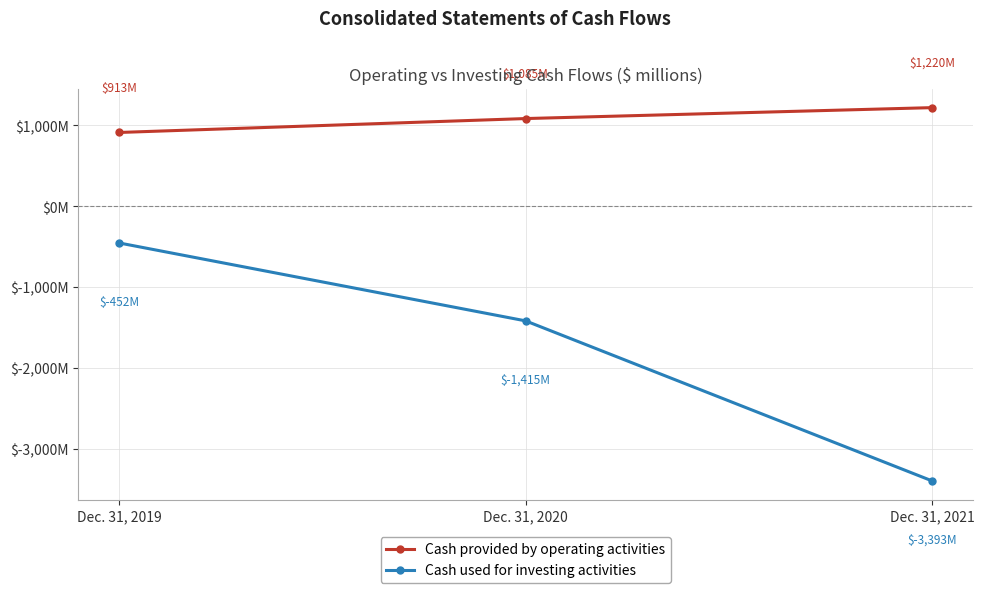

Is it true that Cash used for investing activities equals -630 at Dec. 31, 2019?

False